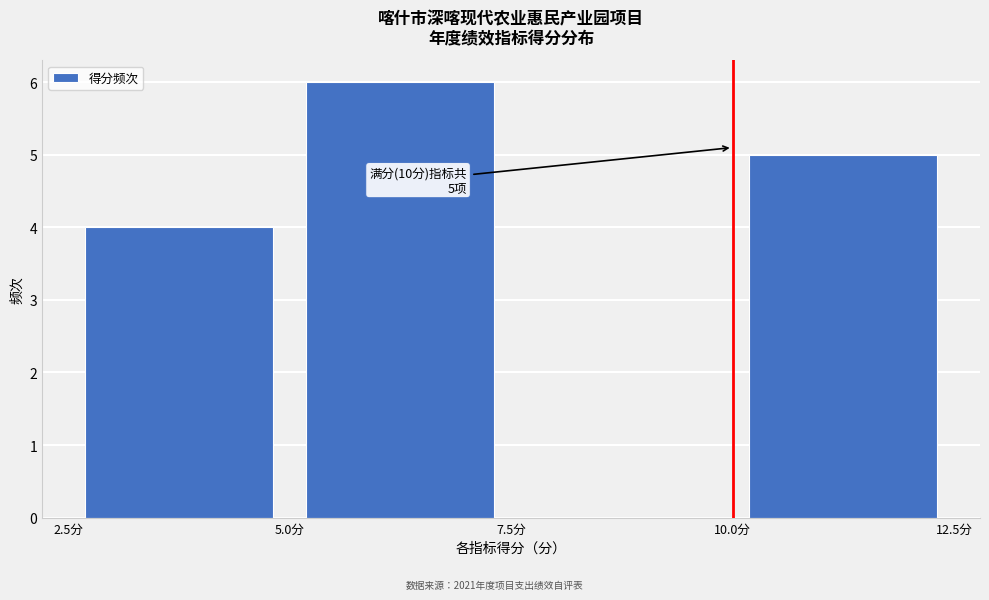

Over which range of the x-axis is the bar tallest?

5.0 to 7.5